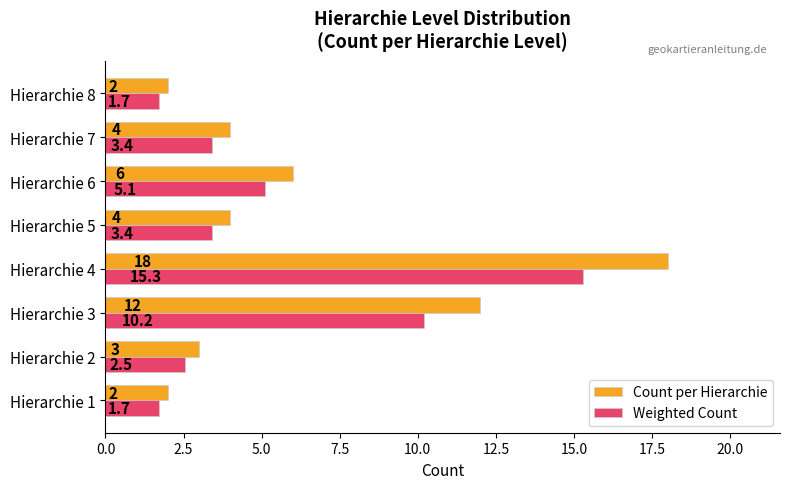

At which category is the sum across all series the highest?

Hierarchie 4